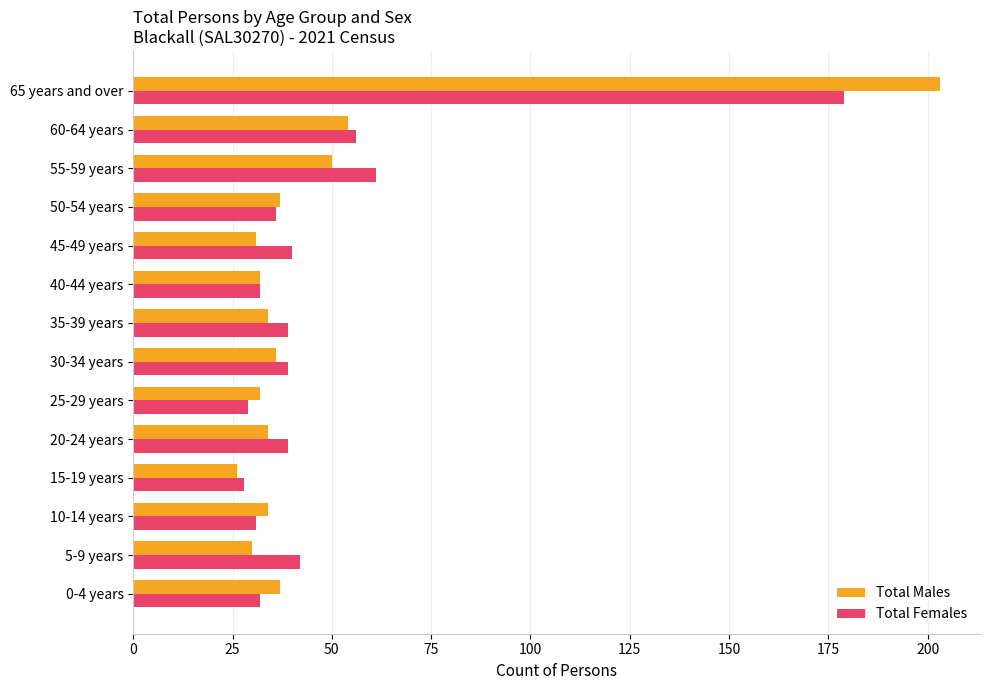

Which series has the widest spread of values?

Total Males